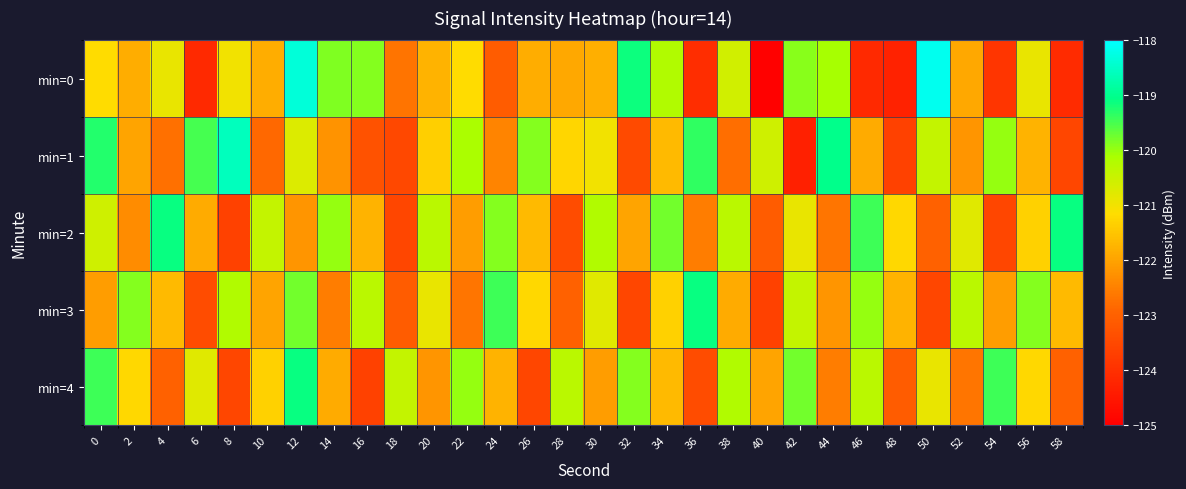

Reading right to left, transcribe all the data shown in this chart.

min=0: 58=-124.1	56=-120.9	54=-123.9	52=-121.9	50=-118.2	48=-124.3	46=-124.1	44=-120.1	42=-119.9	40=-124.9	38=-120.6	36=-124.1	34=-120.2	32=-119.1	30=-121.8	28=-121.9	26=-121.8	24=-123.1	22=-121.2	20=-121.7	18=-122.7	16=-119.9	14=-119.8	12=-118.3	10=-121.9	8=-121.0	6=-124.1	4=-120.9	2=-121.8	0=-121.2
min=1: 58=-123.5	56=-121.8	54=-120.0	52=-122.2	50=-120.4	48=-123.7	46=-121.9	44=-119.0	42=-124.3	40=-120.5	38=-122.8	36=-119.3	34=-121.7	32=-123.5	30=-121.0	28=-121.2	26=-119.9	24=-122.5	22=-120.1	20=-121.3	18=-123.5	16=-123.3	14=-122.2	12=-120.7	10=-122.8	8=-118.6	6=-119.5	4=-122.7	2=-122.0	0=-119.3
min=2: 58=-119.1	56=-121.3	54=-123.5	52=-120.8	50=-123.0	48=-121.2	46=-119.4	44=-122.7	42=-120.9	40=-123.1	38=-120.3	36=-122.5	34=-119.8	32=-122.0	30=-120.2	28=-123.4	26=-121.7	24=-119.9	22=-122.1	20=-120.3	18=-123.5	16=-121.8	14=-120.0	12=-122.2	10=-120.4	8=-123.7	6=-121.9	4=-119.1	2=-122.3	0=-120.5
min=3: 58=-121.7	56=-119.9	54=-122.1	52=-120.3	50=-123.5	48=-121.8	46=-120.0	44=-122.2	42=-120.4	40=-123.7	38=-121.9	36=-119.1	34=-121.3	32=-123.5	30=-120.8	28=-123.0	26=-121.2	24=-119.4	22=-122.7	20=-120.9	18=-123.1	16=-120.3	14=-122.5	12=-119.8	10=-122.0	8=-120.2	6=-123.4	4=-121.7	2=-119.9	0=-122.1
min=4: 58=-123.0	56=-121.2	54=-119.4	52=-122.7	50=-120.9	48=-123.1	46=-120.3	44=-122.5	42=-119.8	40=-122.0	38=-120.2	36=-123.4	34=-121.7	32=-119.9	30=-122.1	28=-120.3	26=-123.5	24=-121.8	22=-120.0	20=-122.2	18=-120.4	16=-123.7	14=-121.9	12=-119.1	10=-121.3	8=-123.5	6=-120.8	4=-123.0	2=-121.2	0=-119.4